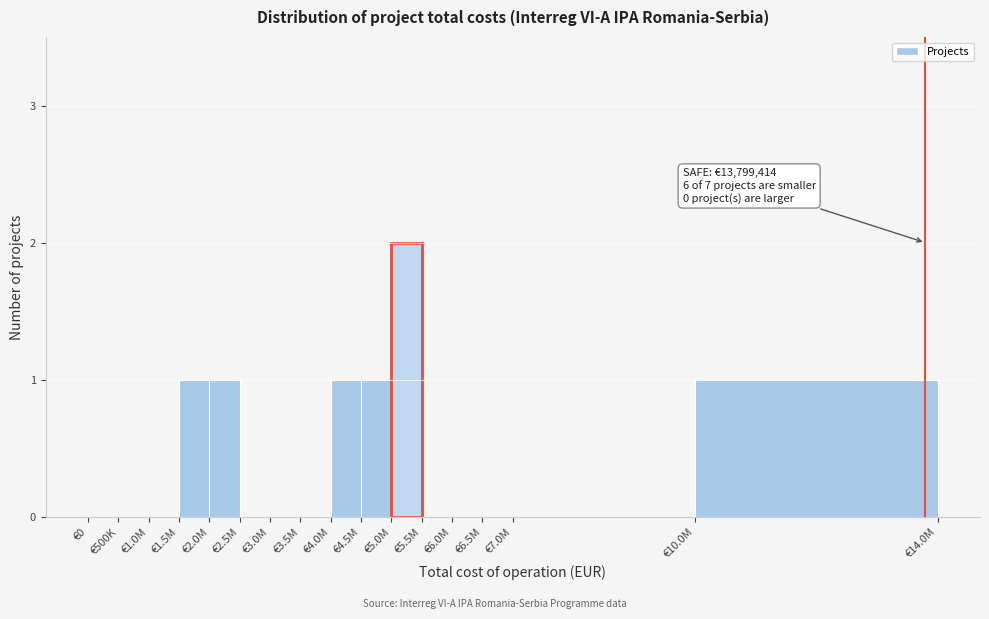

Reading left to right, list all the values displayed in this chart.

€0=0	€500K=0	€1.0M=0	€1.5M=1	€2.0M=1	€2.5M=0	€3.0M=0	€3.5M=0	€4.0M=1	€4.5M=1	€5.0M=2	€5.5M=0	€6.0M=0	€6.5M=0	€7.0M=0	€10.0M=1